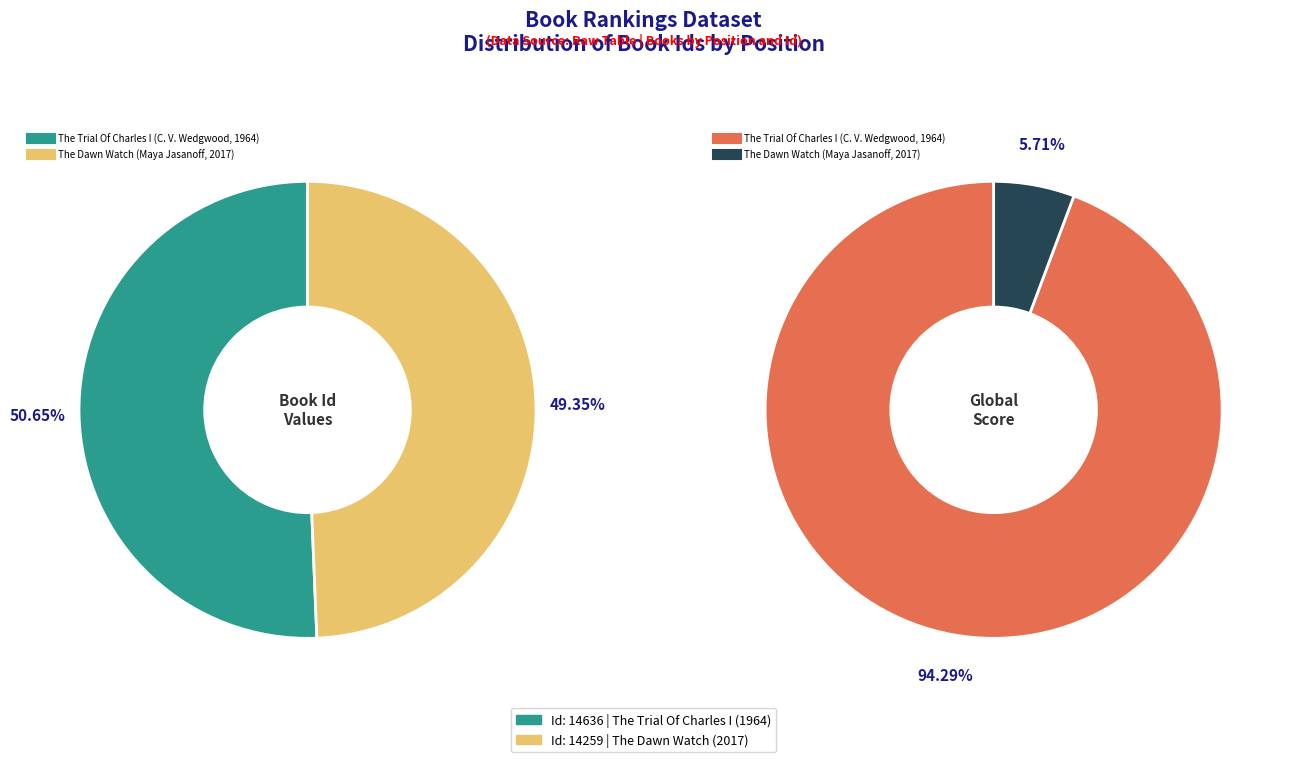

What percentage is the The Dawn Watch (Maya Jasanoff, 2017) slice, to the nearest percent?

49%